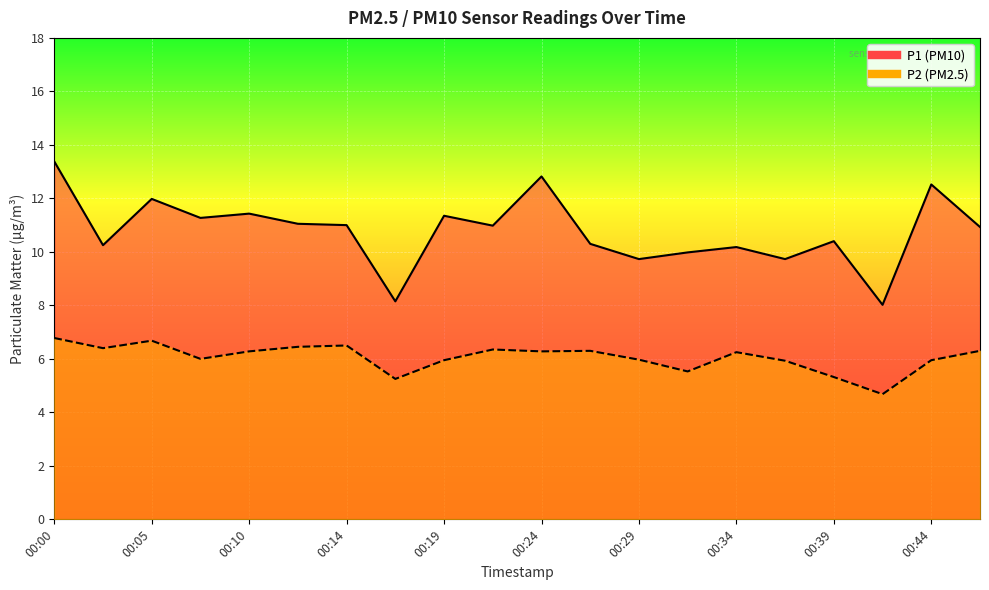

True or false: P2 and P1 cross at least once.

False